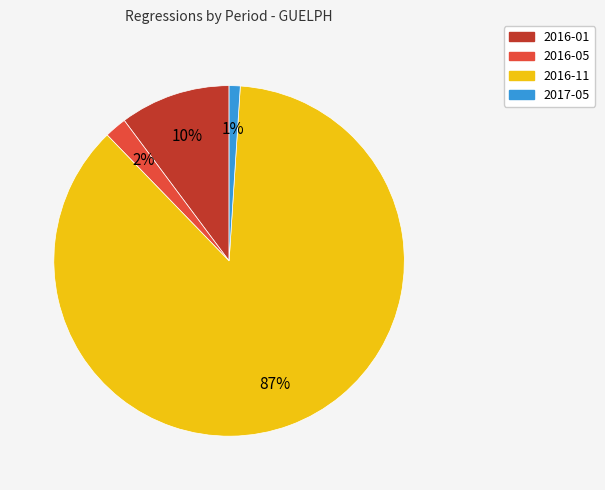

What is the largest slice in the pie chart?

2016-11